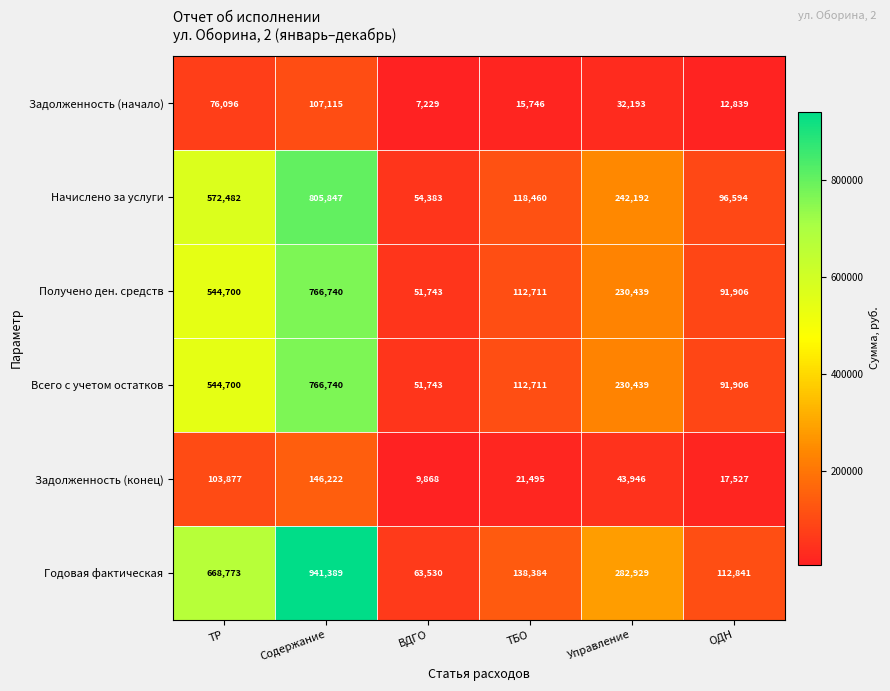

Rank the categories by Задолженность (начало) value from highest to lowest.

Содержание, ТР, Управление, ТБО, ОДН, ВДГО